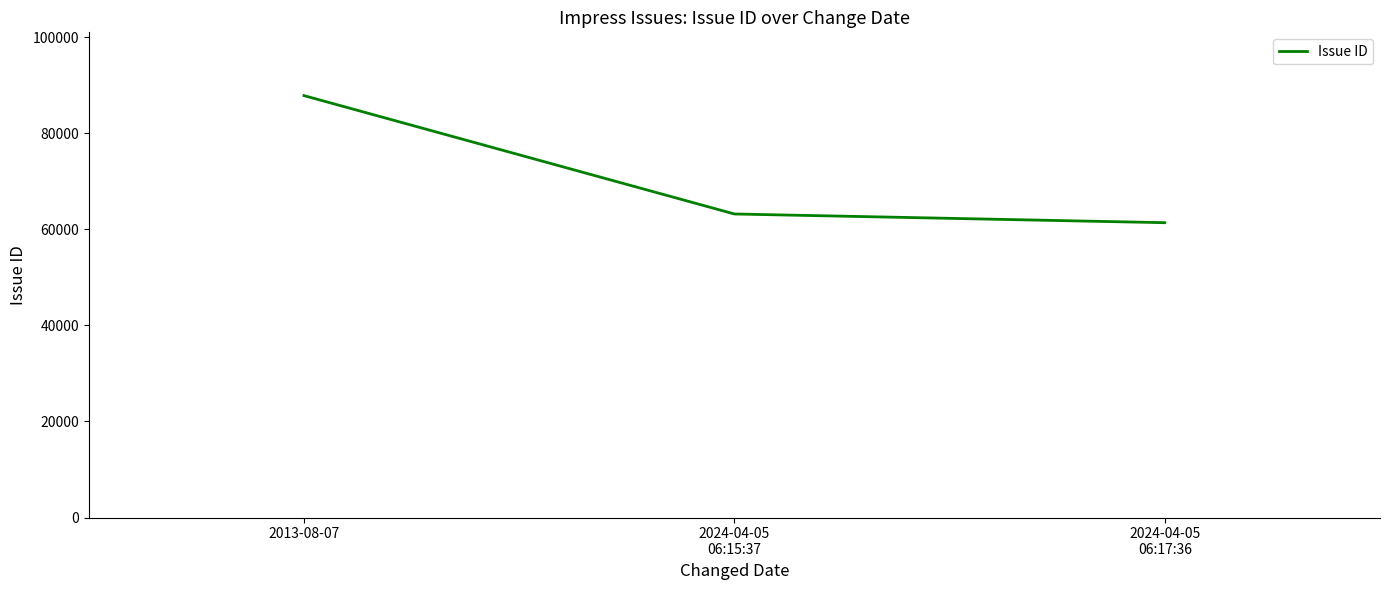

Reading left to right, list all the values displayed in this chart.

2013-08-07=87829	2024-04-05
06:15:37=63189	2024-04-05
06:17:36=61375